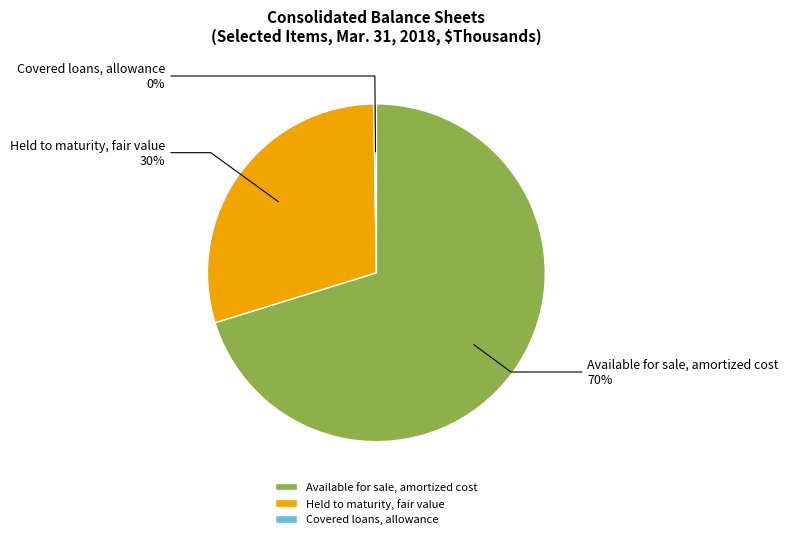

To the nearest percent, what is the average slice percentage?

33%